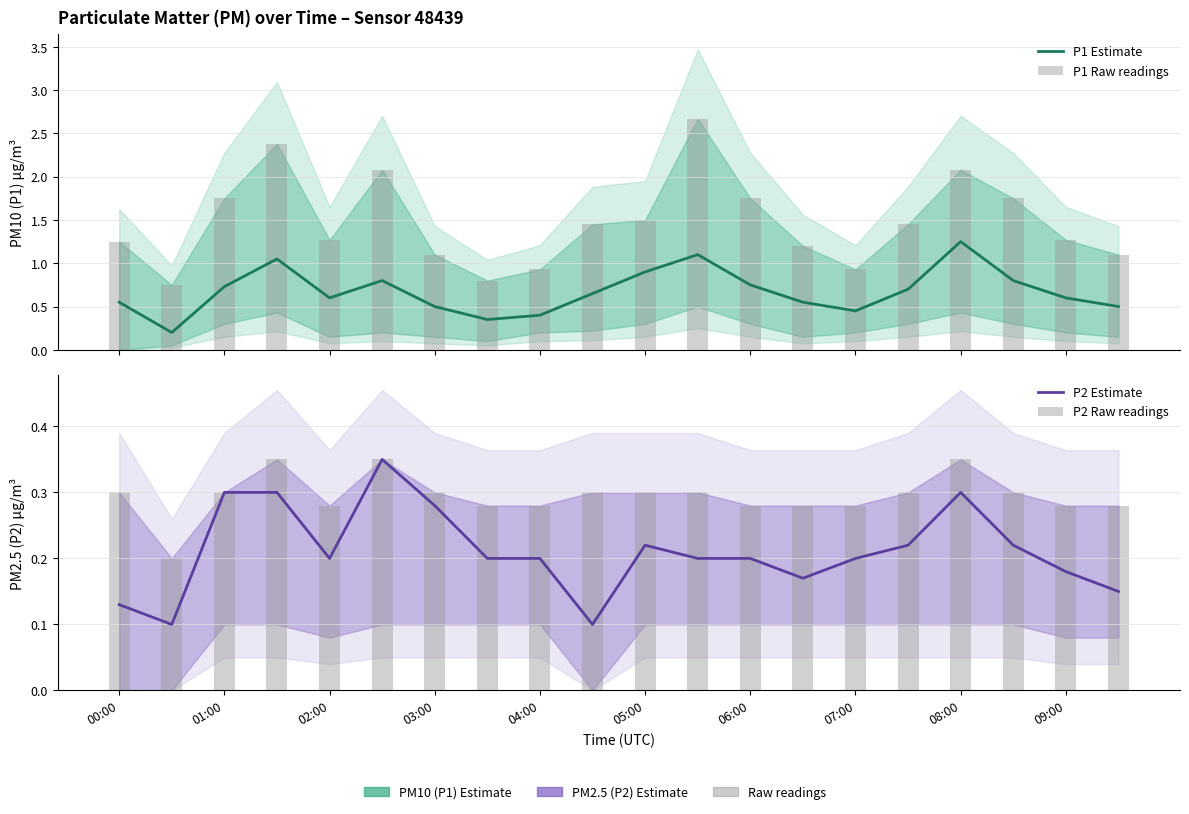

Count the number of data series in this chart.

4